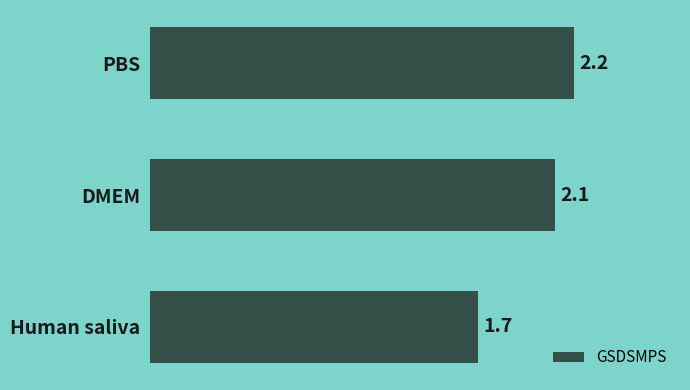

Reading top to bottom, extract all data points from this chart.

2.2	2.1	1.7